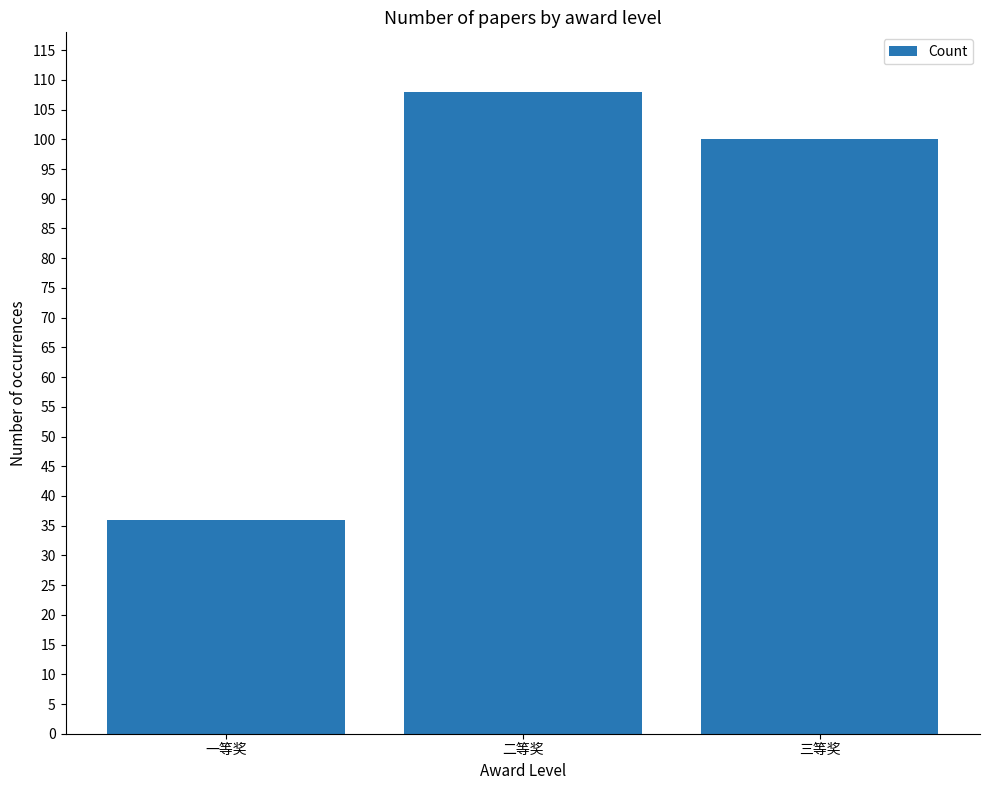

Which category has the highest value across all series?

二等奖